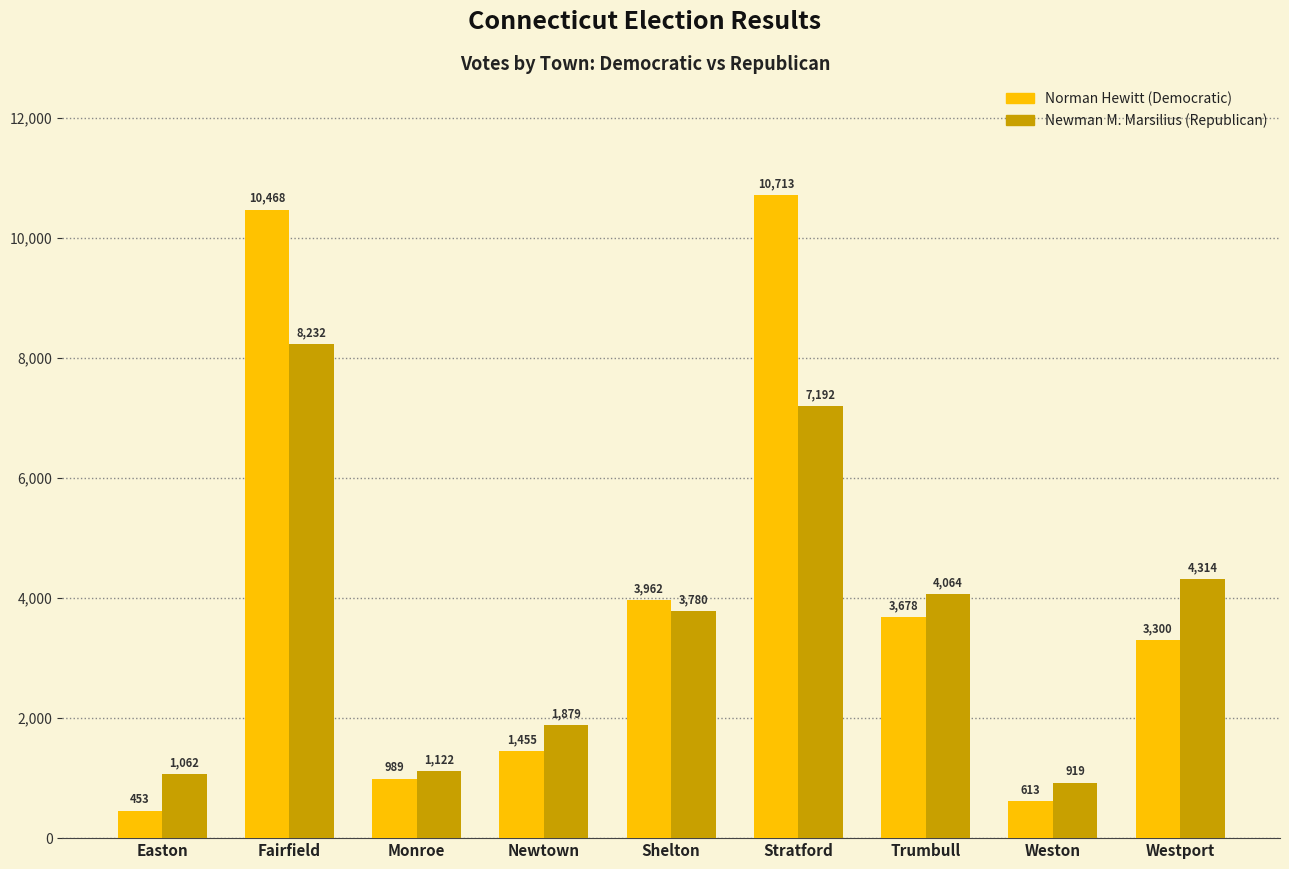

How many series are shown in this chart?

2